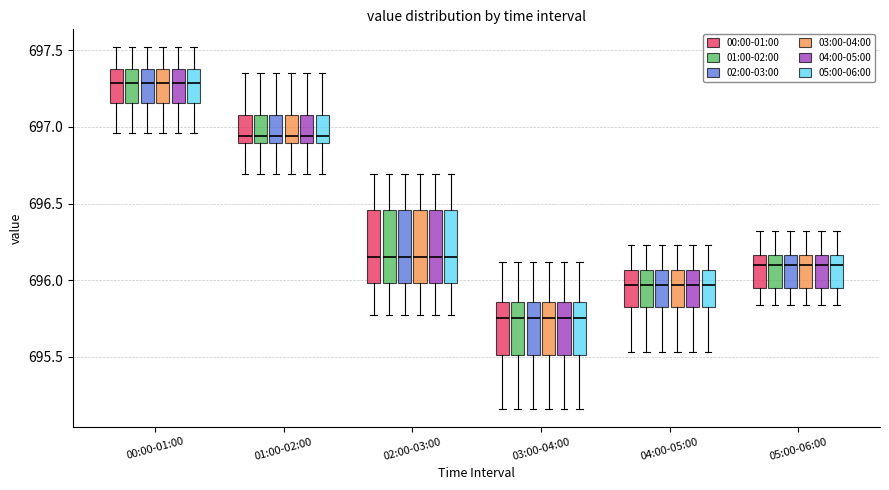

Where does the lower whisker of the box for 03:00-04:00 (03:00-04:00) end on the y-axis? The values are not printed on the chart, so give them approximately, as read against the axis.

695.15